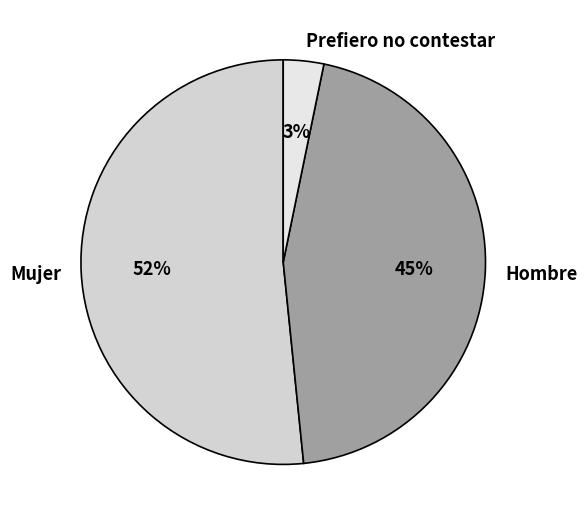

Which category has the smallest portion of the pie?

Prefiero no contestar